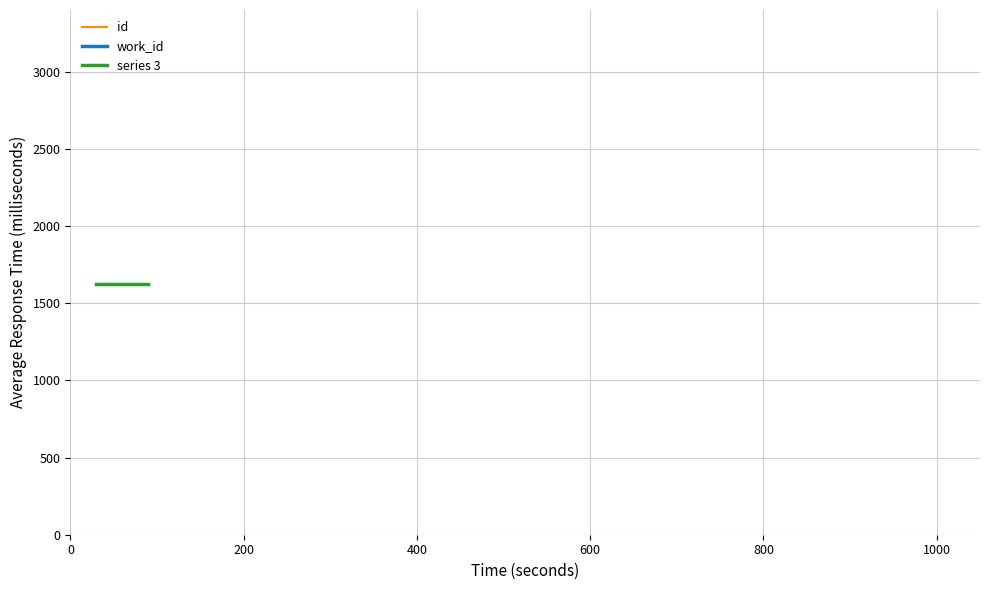

Does the chart have visible grid lines?

Yes